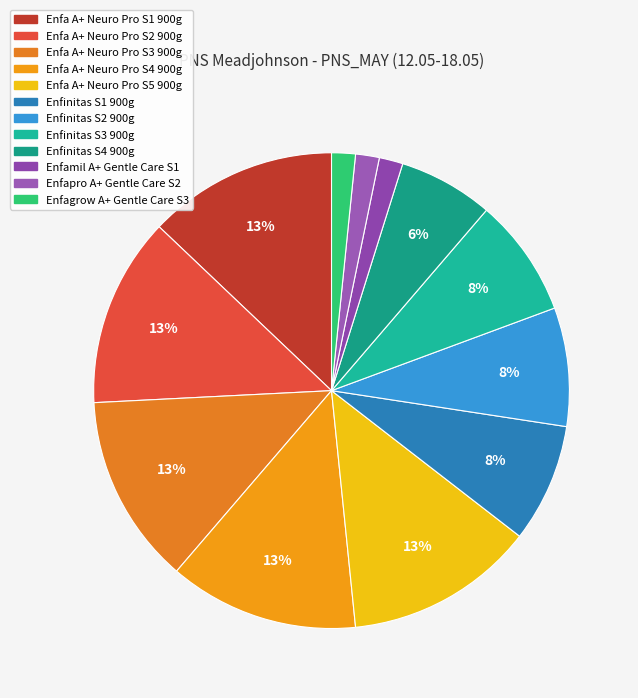

How much of the chart is everything except Enfa A+ Neuro Pro S1 900g?

87.1%